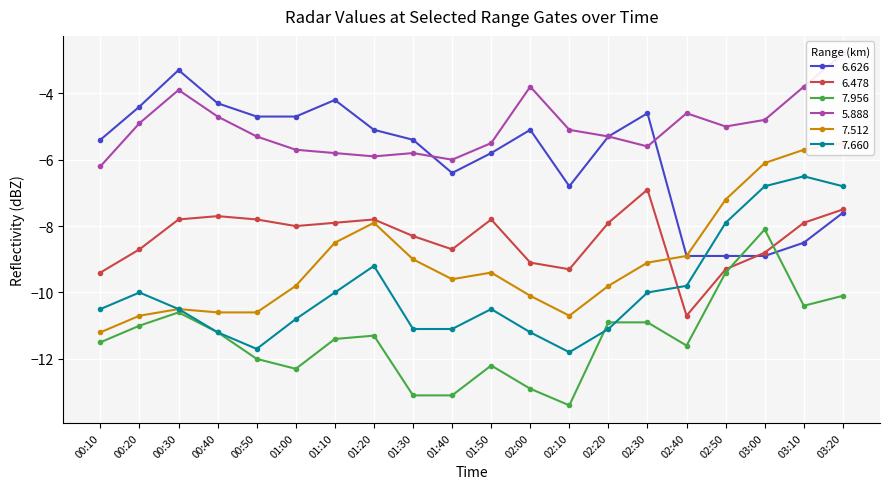

Which category has the lowest value in the 7.956 series?

02:10